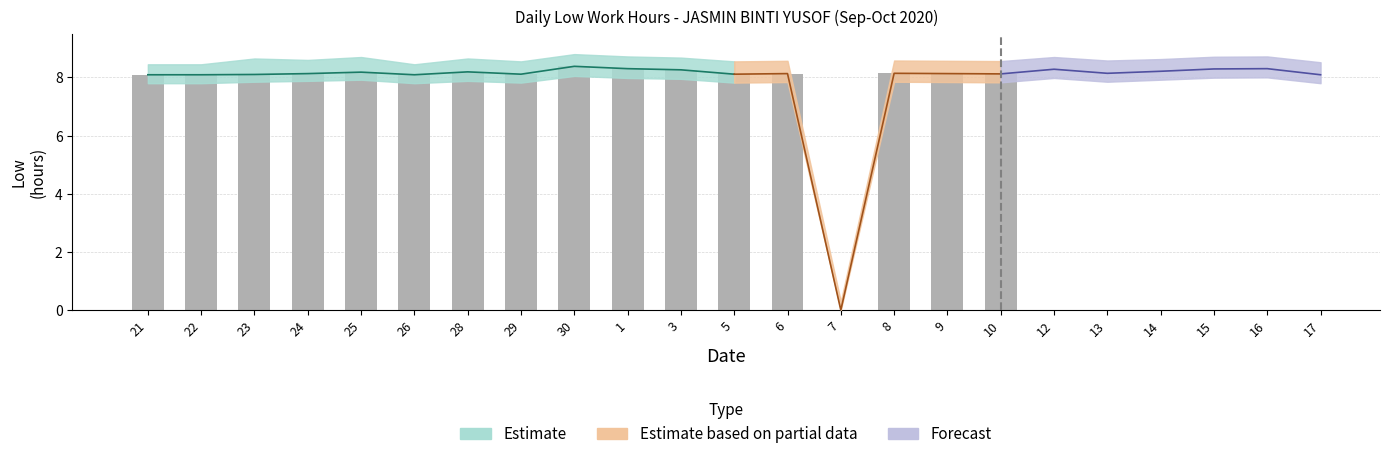

Reading right to left, extract all data points from this chart.

Low: 17=8.1	16=8.3	15=8.3	14=8.2	13=8.1	12=8.3	10=8.1	9=8.1	8=8.1	7=0.0	6=8.1	5=8.1	3=8.3	1=8.3	30=8.4	29=8.1	28=8.2	26=8.1	25=8.2	24=8.1	23=8.1	22=8.1	21=8.1
Low_upper: 17=8.5	16=8.7	15=8.7	14=8.6	13=8.6	12=8.7	10=8.6	9=8.6	8=8.6	7=0.3	6=8.6	5=8.6	3=8.7	1=8.7	30=8.8	29=8.6	28=8.7	26=8.4	25=8.7	24=8.6	23=8.7	22=8.4	21=8.4
Low_lower: 17=7.8	16=8.0	15=8.0	14=7.9	13=7.8	12=8.0	10=7.8	9=7.8	8=7.8	7=0.0	6=7.8	5=7.8	3=8.0	1=8.0	30=8.1	29=7.8	28=7.9	26=7.8	25=7.9	24=7.9	23=7.8	22=7.8	21=7.8